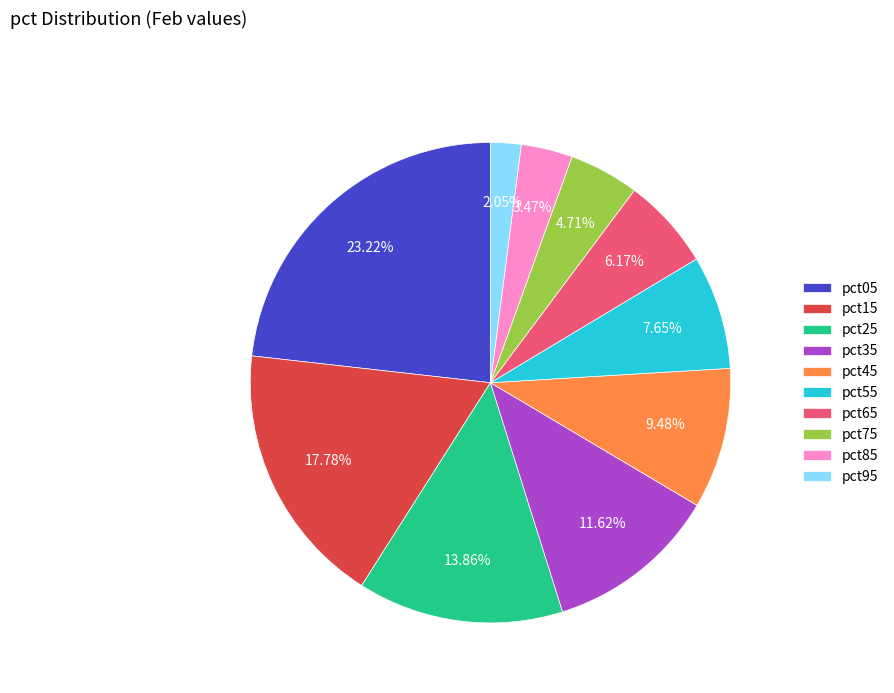

How many segments does this pie chart have?

10